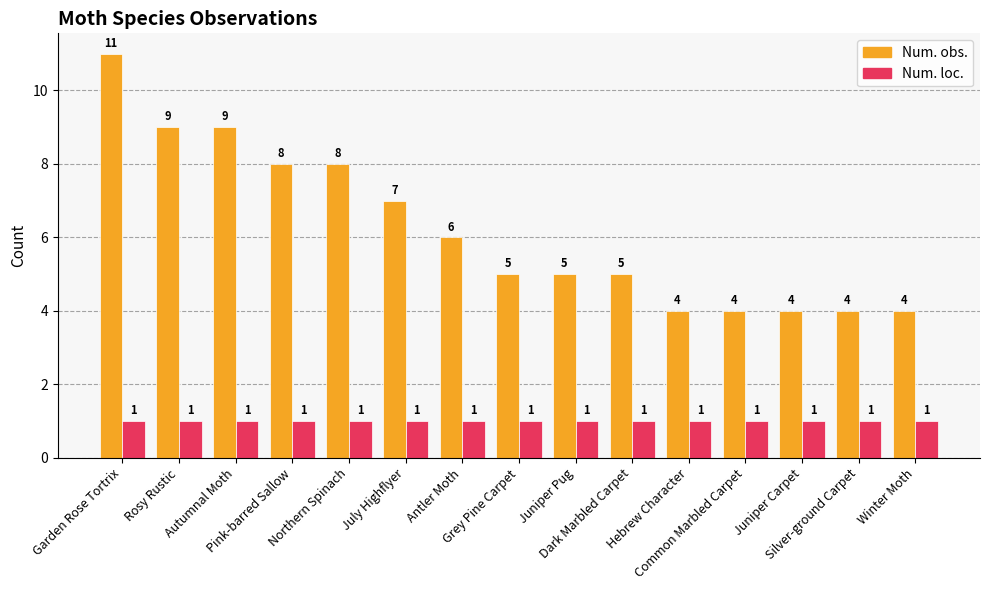

List the series in order of their overall mean, lowest first.

Num. loc., Num. obs.